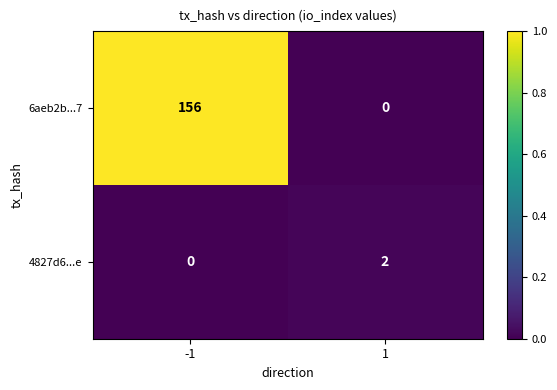

True or false: 4827d6...e has a value of 1 at 1.

False